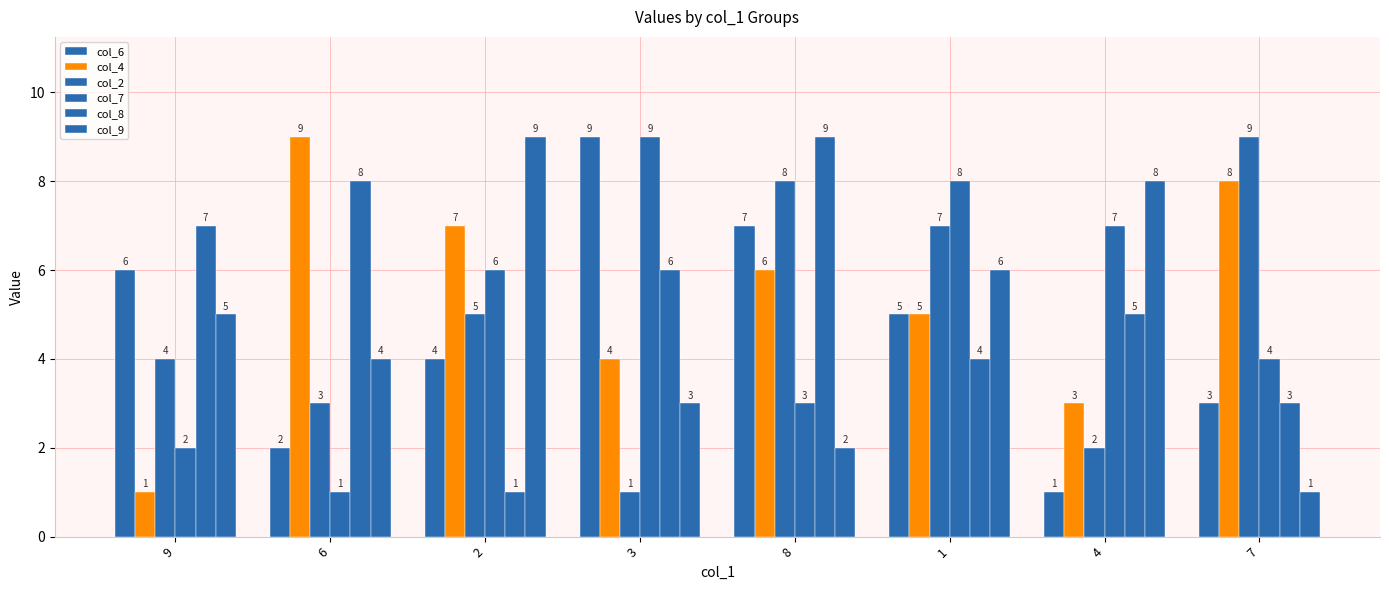

True or false: col_4 has a value of 6 at 8.

True